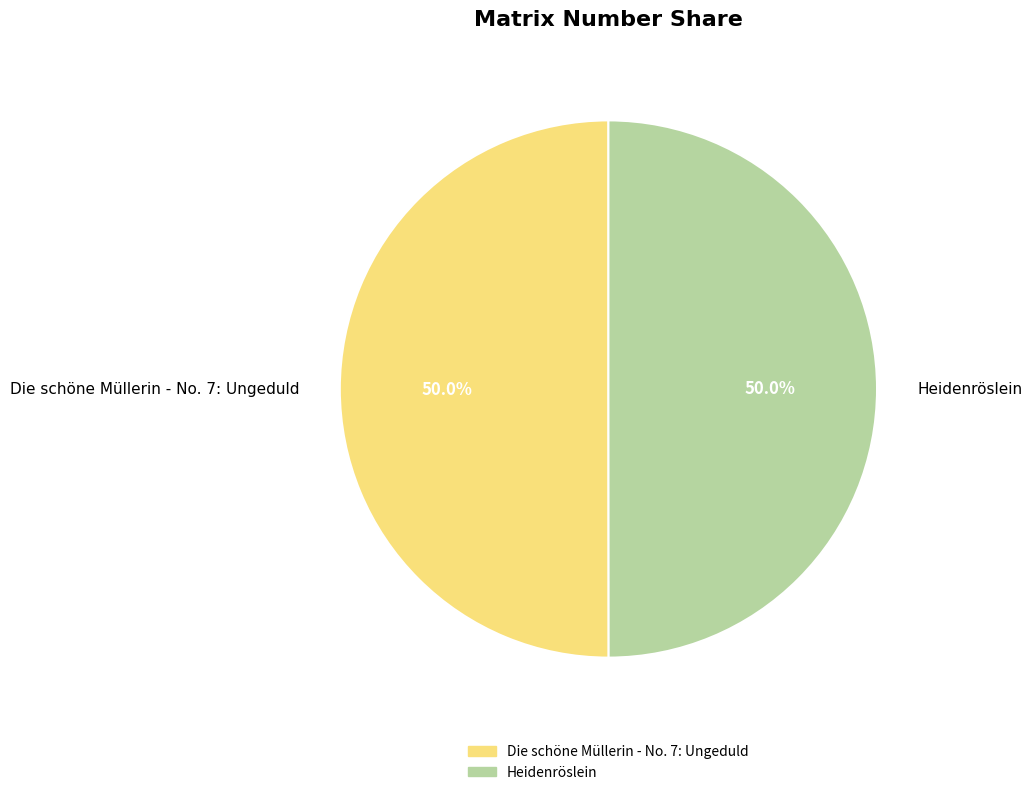

Approximately how many times larger is the value at Heidenröslein compared to Die schöne Müllerin - No. 7: Ungeduld?

1.0